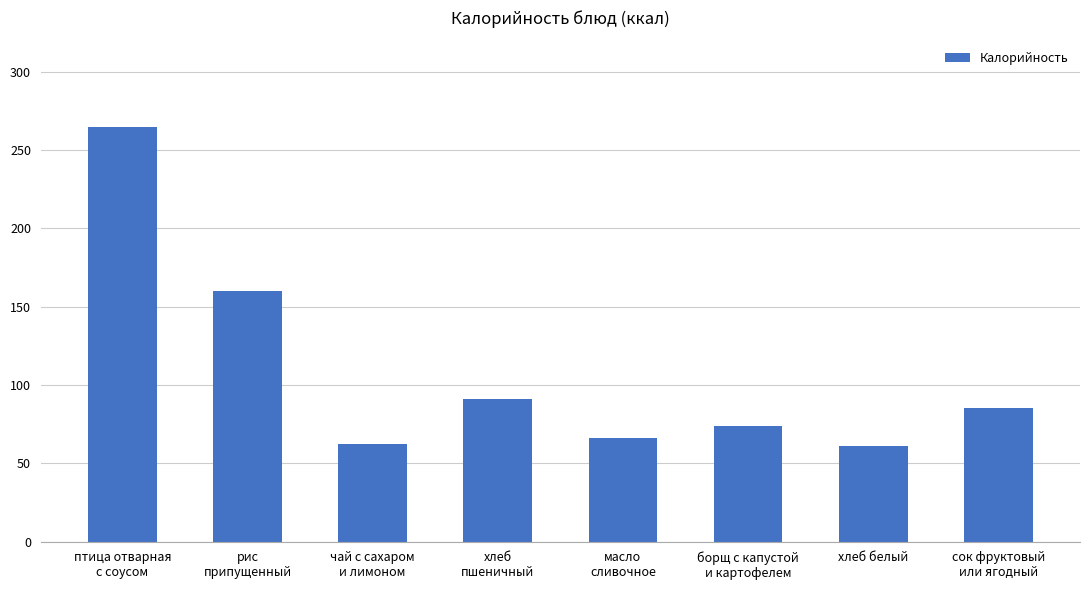

Is it true that the value at хлеб белый is 61?

True